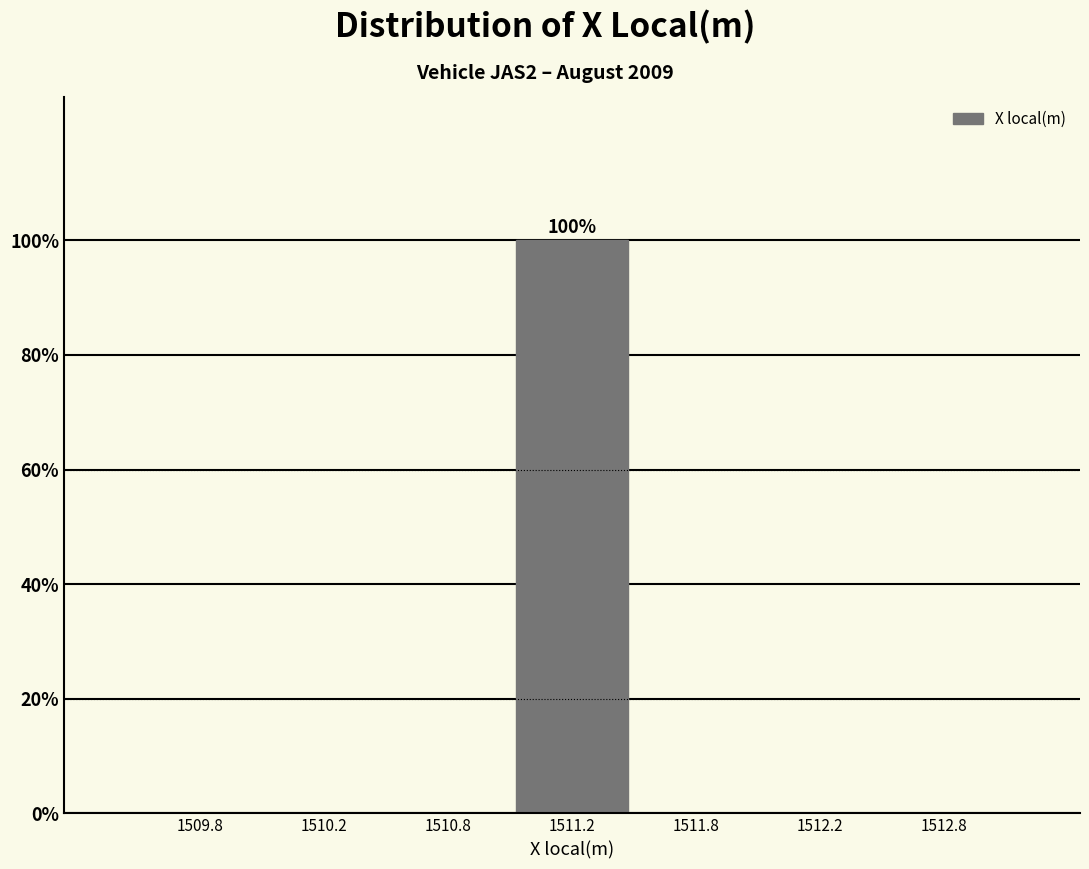

Reading left to right, list all the values displayed in this chart.

1509.8=0	1510.2=0	1510.8=0	1511.2=100	1511.8=0	1512.2=0	1512.8=0